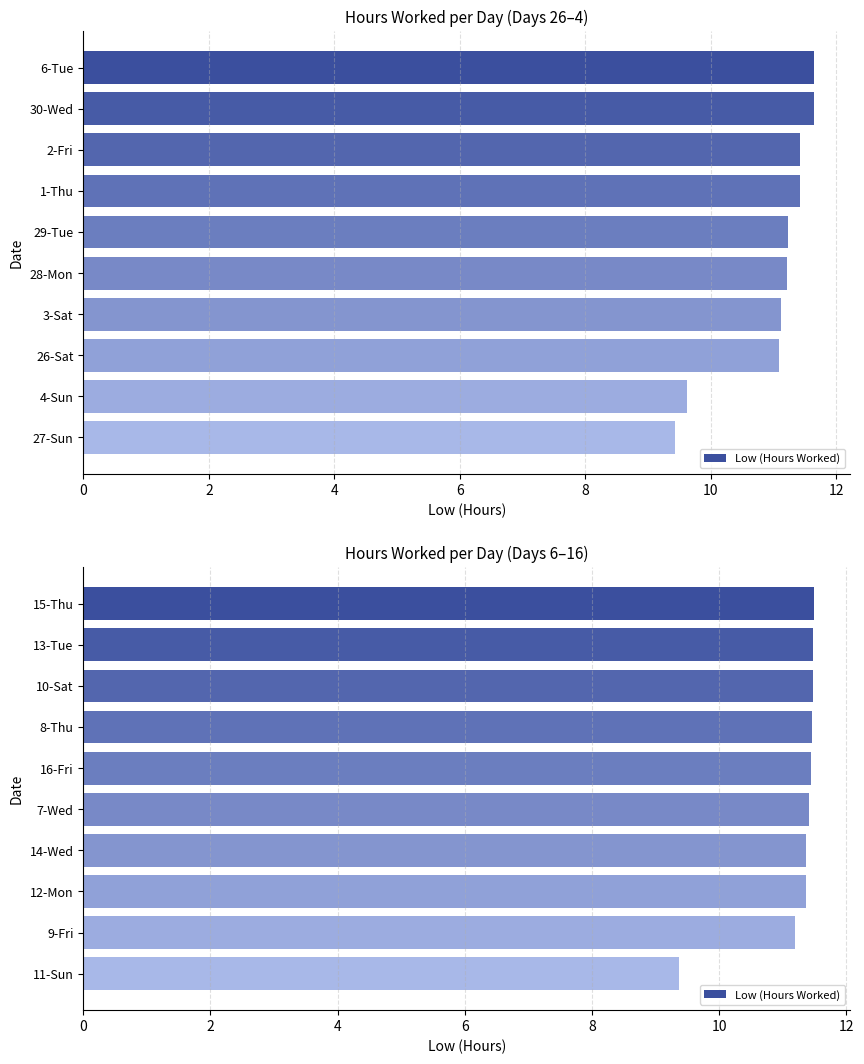

Does the chart contain any negative values?

No